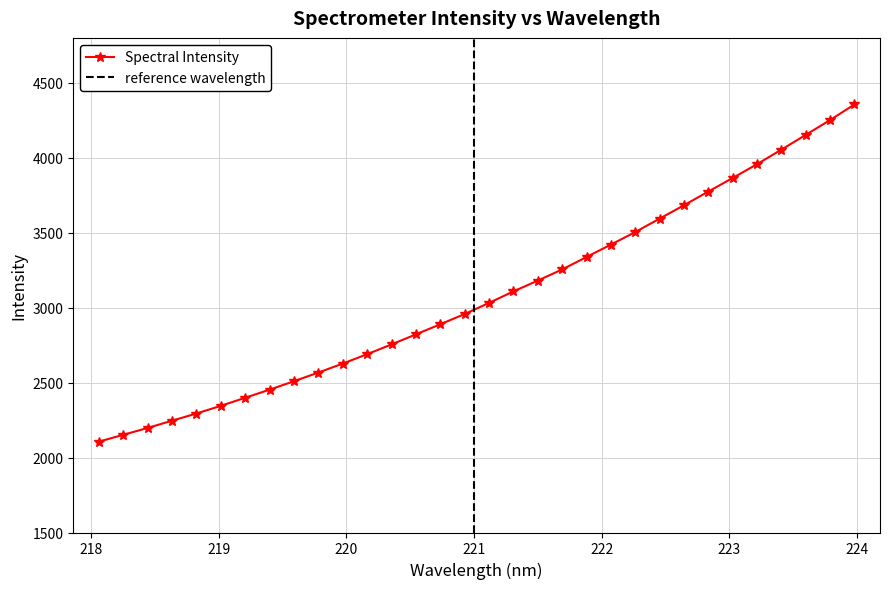

How many data points in Spectral Intensity are above 3031?

16